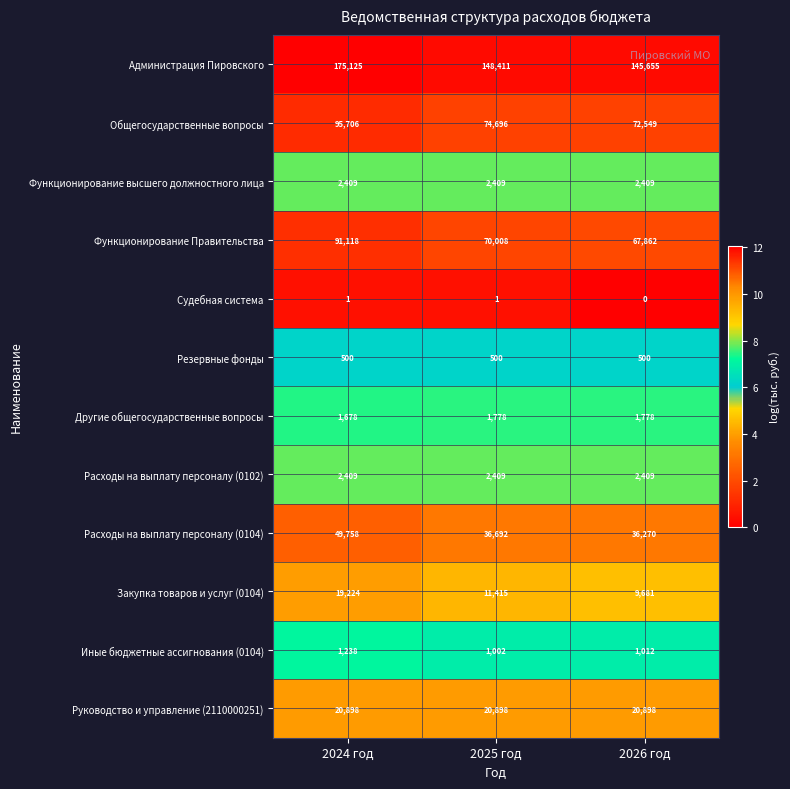

Is it true that Руководство и управление (2110000251) equals 20898 at 2024 год?

True